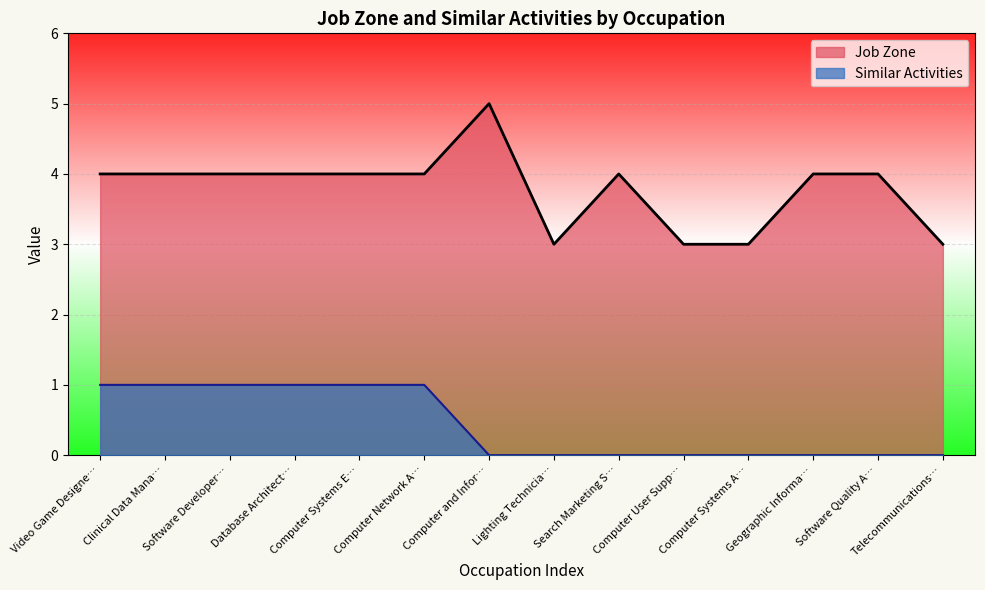

What is the total value across all series at Database Architect…?

5